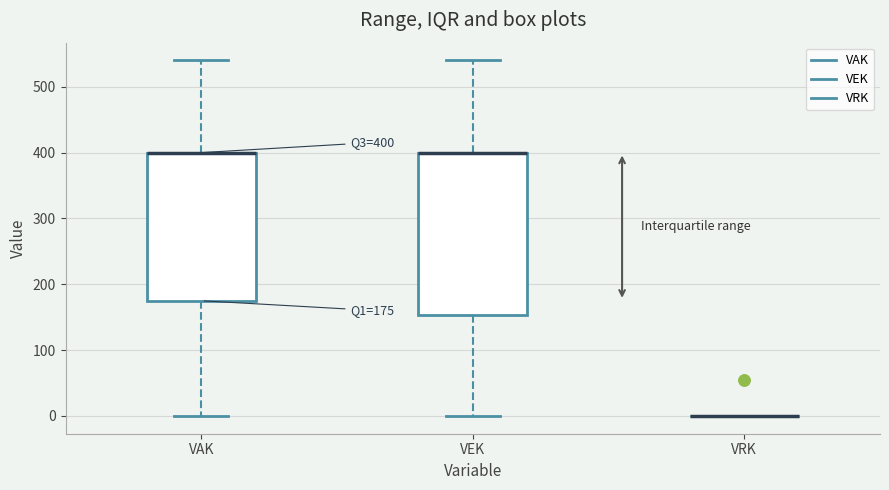

Which box is the tallest, from its lower edge to its upper edge?

VEK